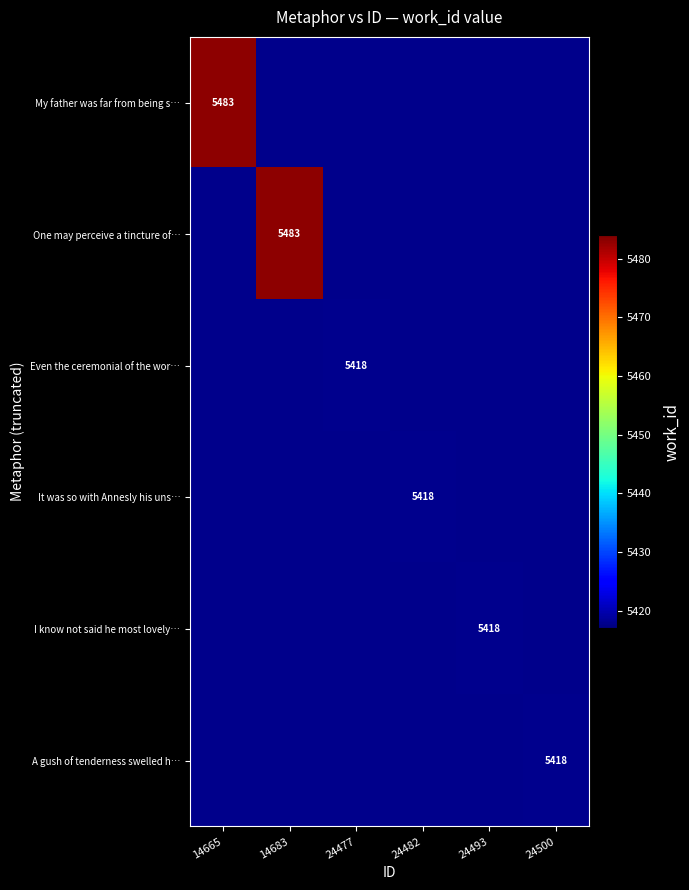

The value of A gush of tenderness swelled h… at 24500 is 7258. True or false?

False